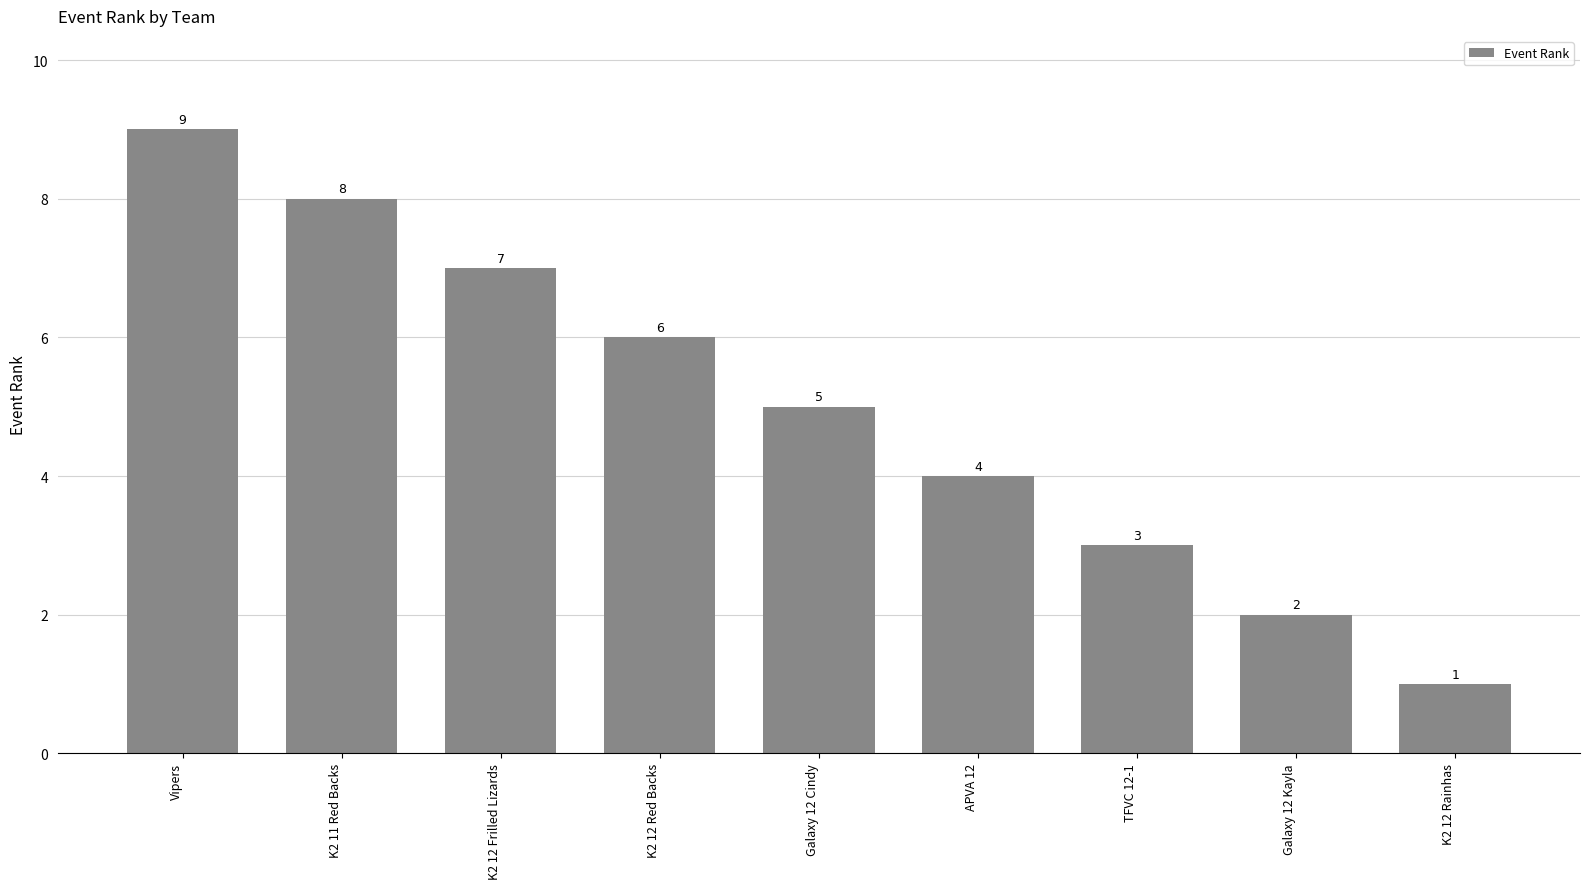

What is the approximate value at Vipers?

9